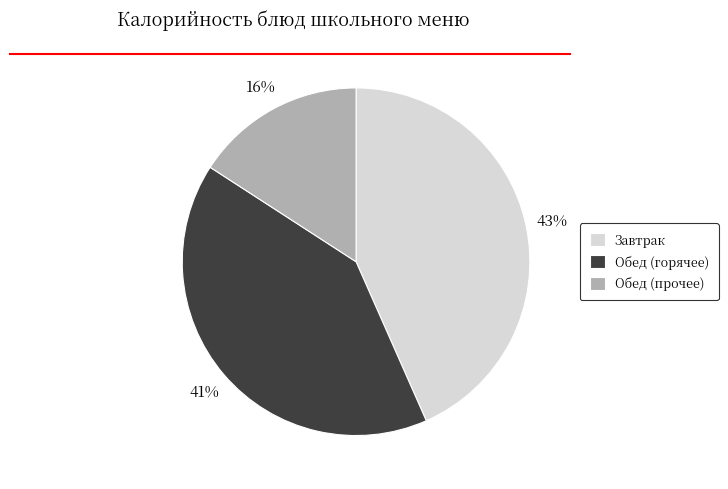

Which slice is the smallest?

Обед (прочее)